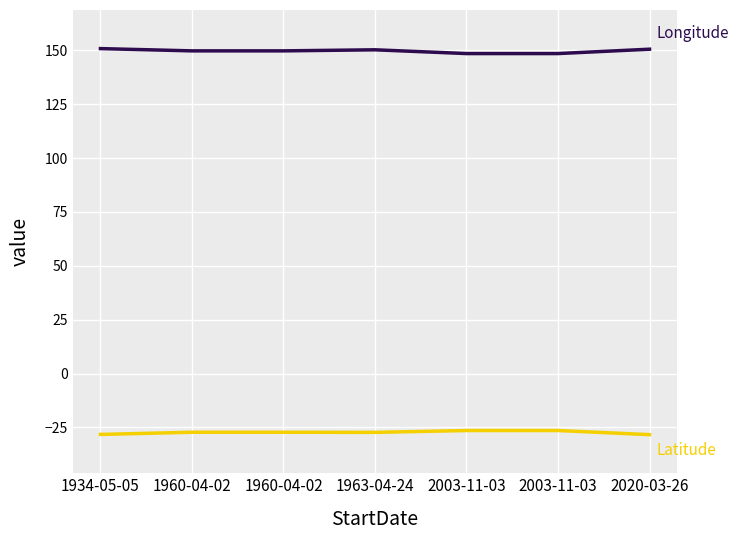

Which category has the lowest value across all series?

2020-03-26